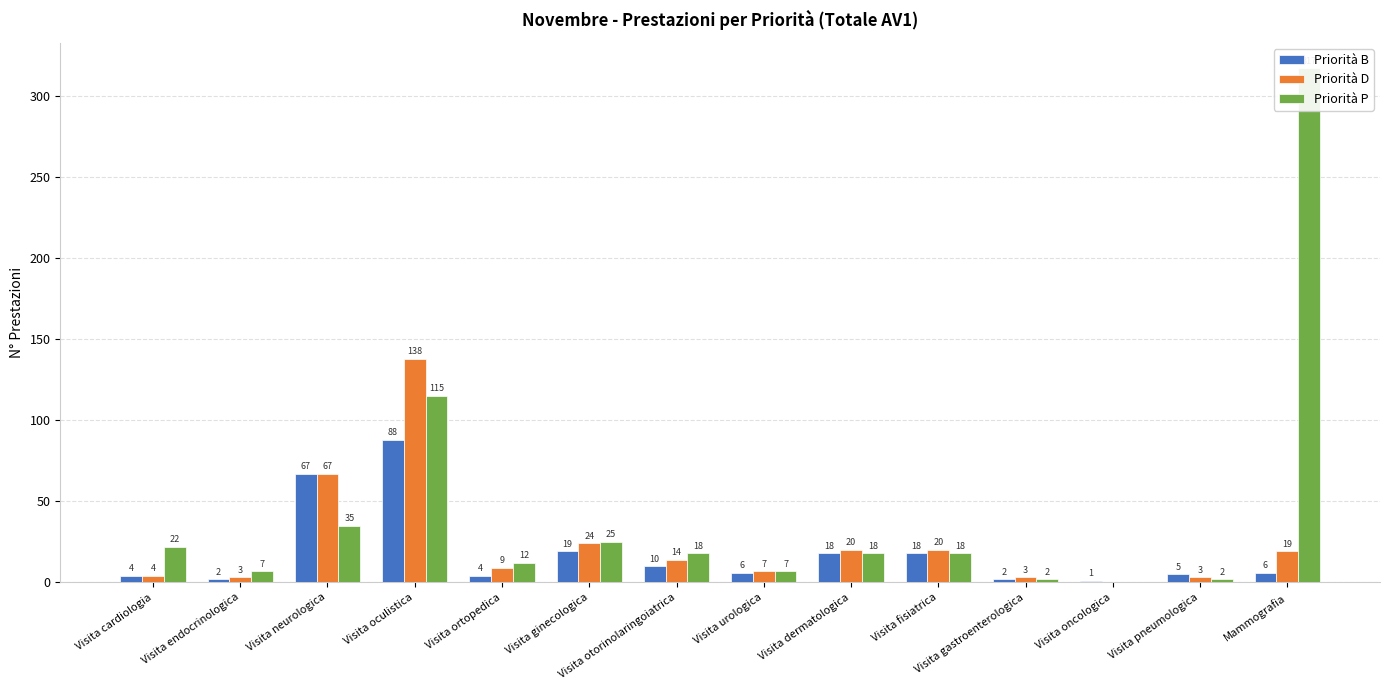

What is the label of the 3rd bar from the left?

Visita neurologica